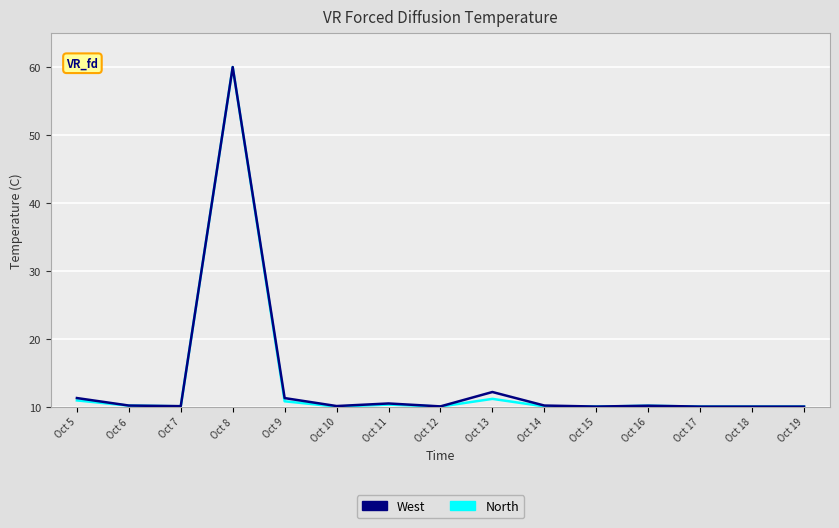

At how many categories does at least one series exceed 55?

1